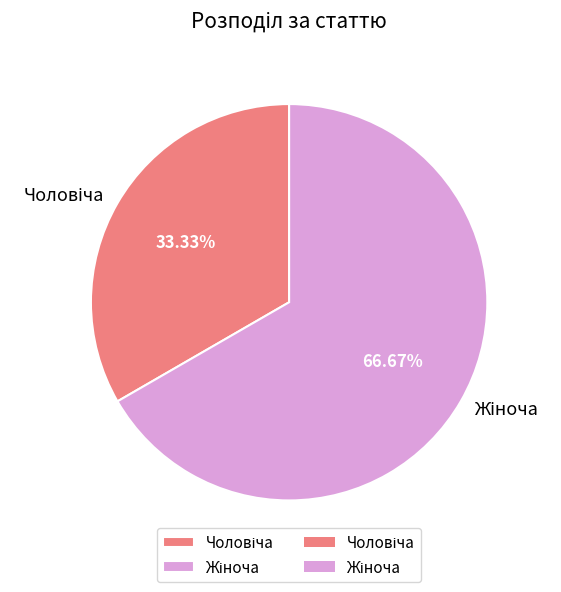

Does any single category account for the majority?

Yes